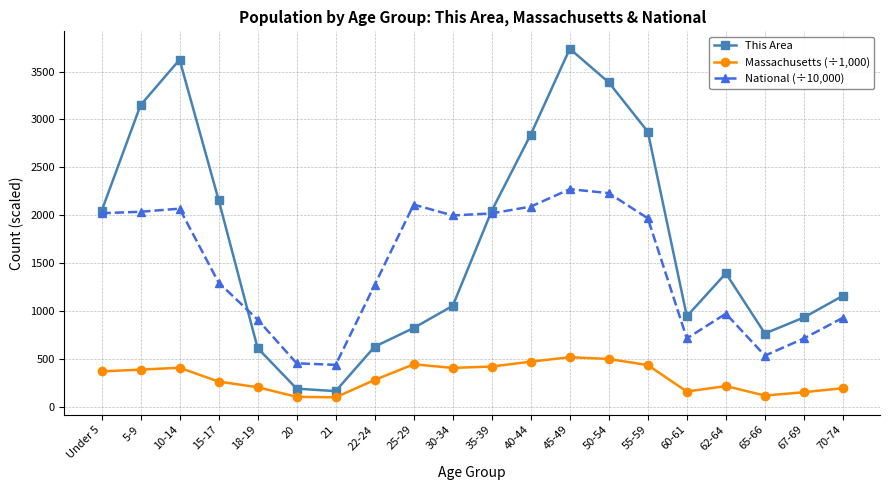

True or false: This Area and Massachusetts (÷1,000) cross at least once.

False